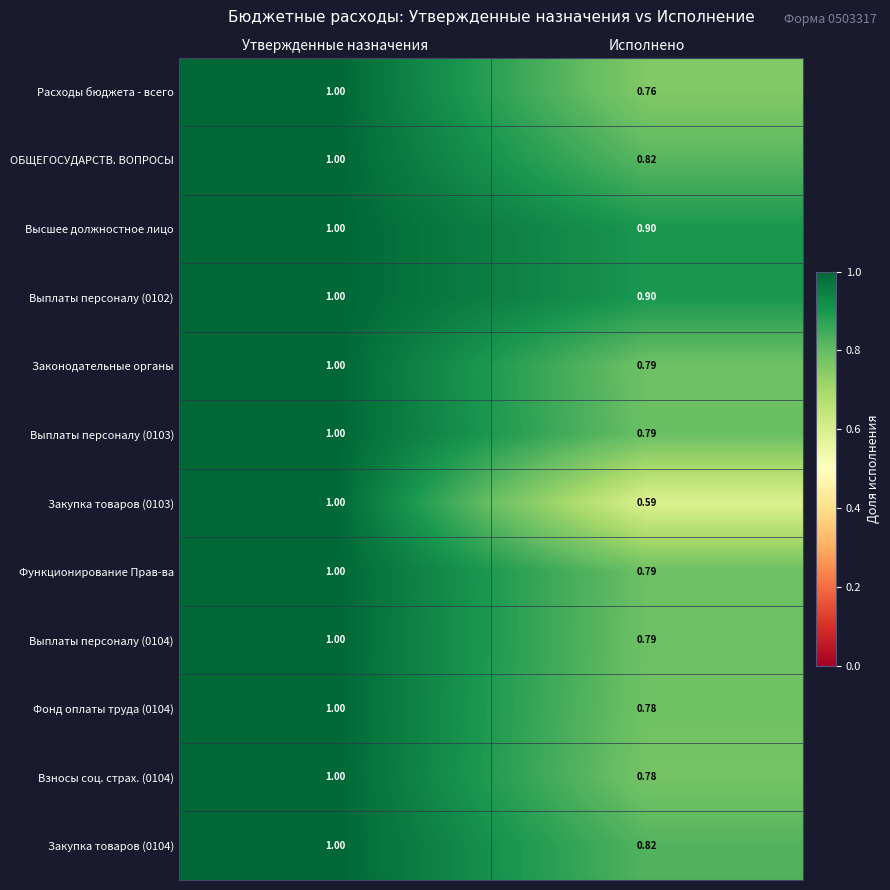

At which label does Выплаты персоналу (0102) reach its minimum?

Исполнено